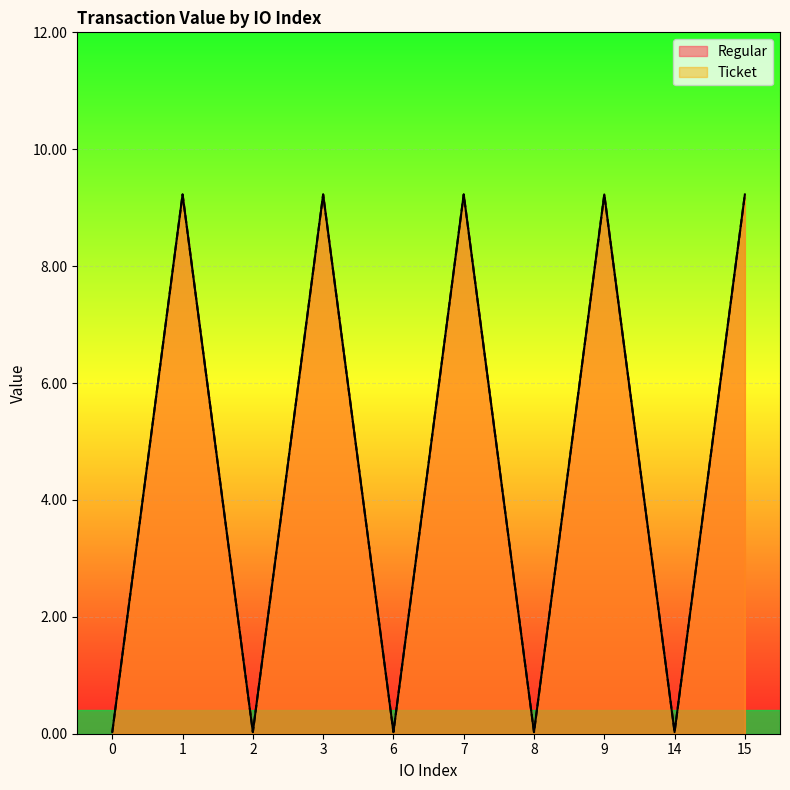

What is the difference between the Ticket values at 15 and 0?

9.2